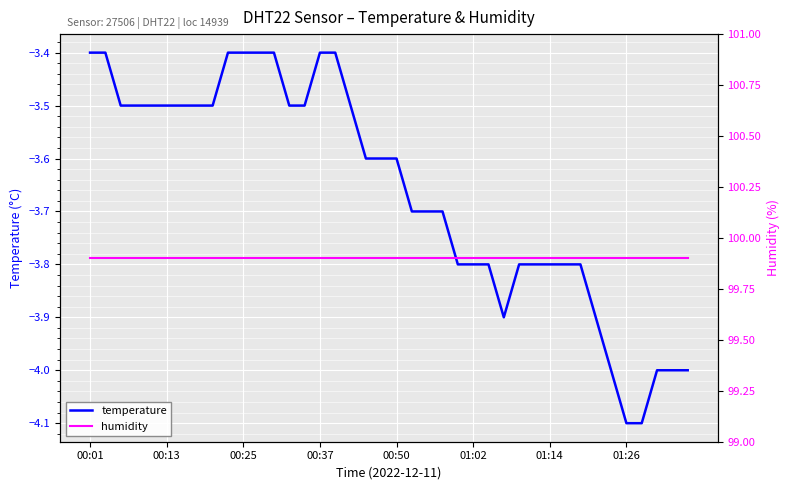

What is the minimum value for temperature?

-4.1